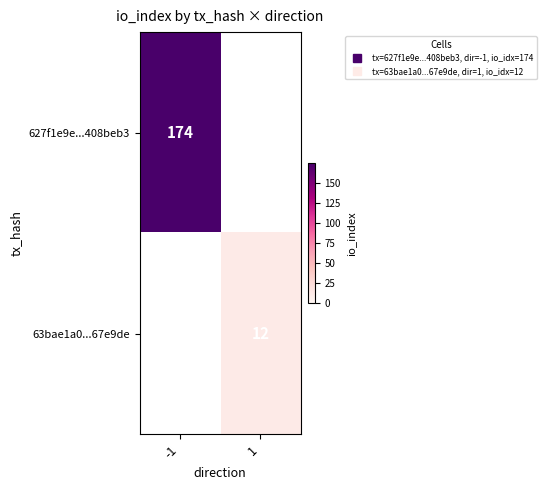

Which series has the largest range (max minus min)?

627f1e9e...408beb3